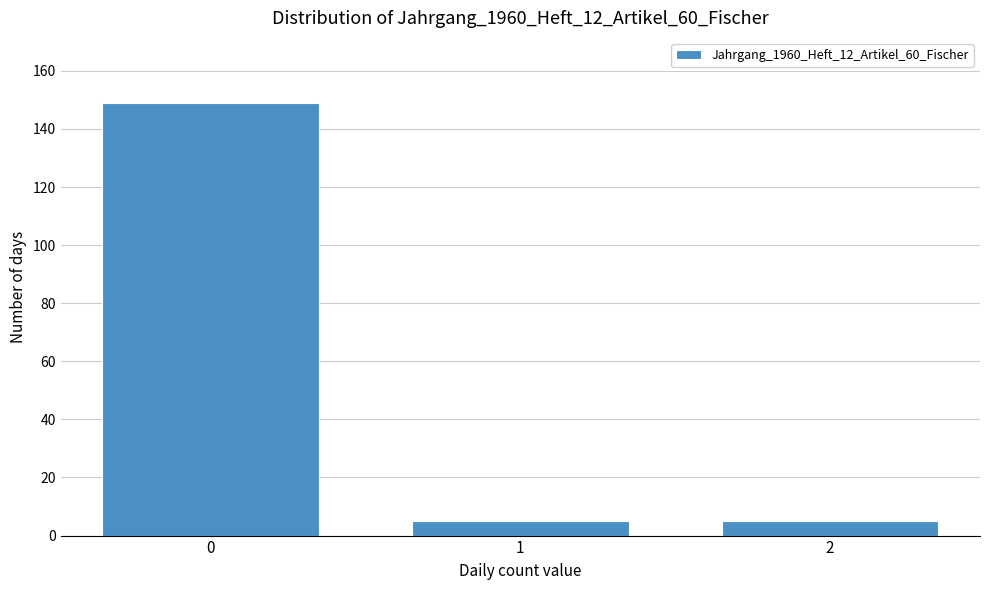

Reading left to right, list all the values displayed in this chart.

149	5	5